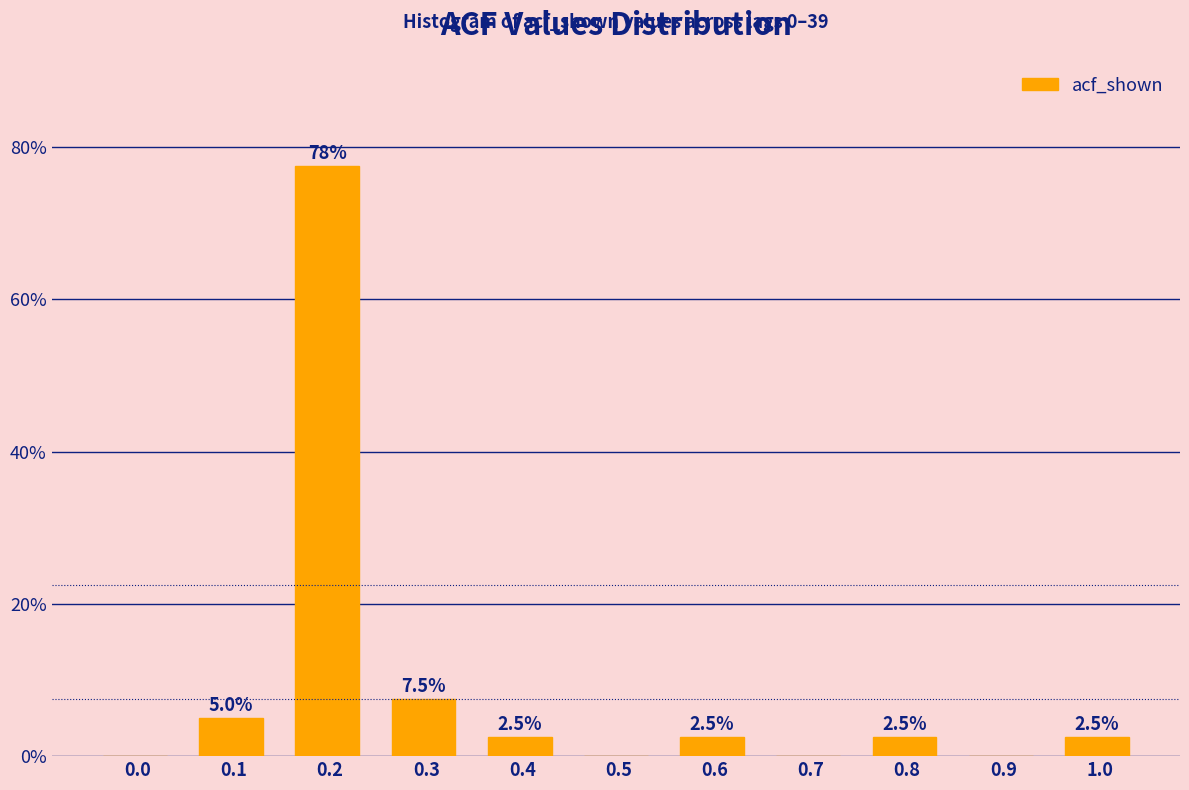

Reading left to right, list all the values displayed in this chart.

0.0=0.0	0.1=5.0	0.2=77.5	0.3=7.5	0.4=2.5	0.5=0.0	0.6=2.5	0.7=0.0	0.8=2.5	0.9=0.0	1.0=2.5